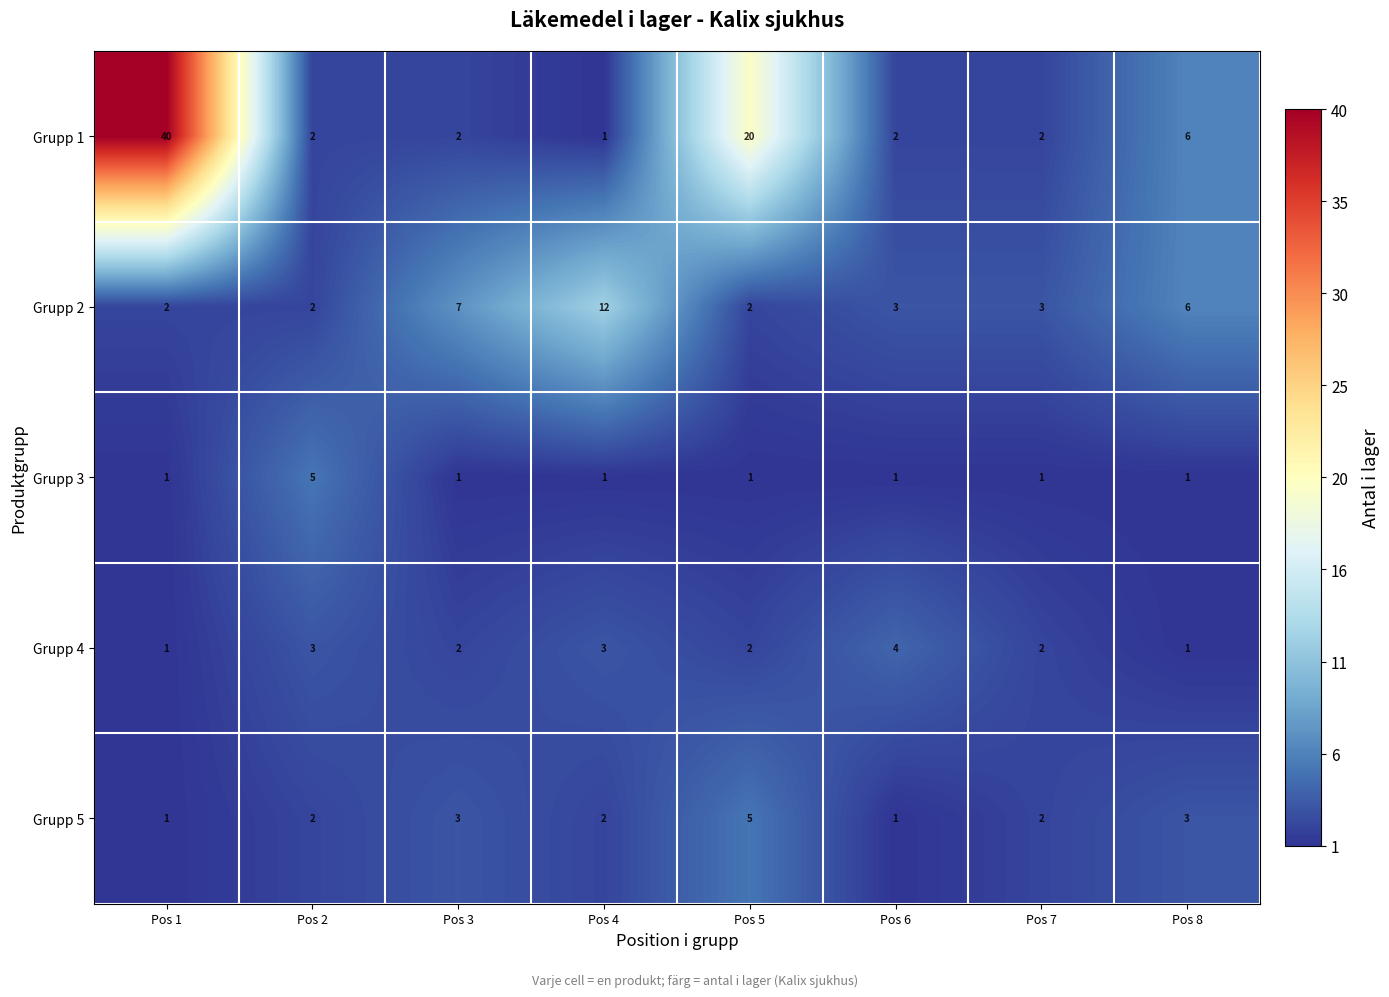

At which label is Grupp 1 closest to 20?

Pos 5